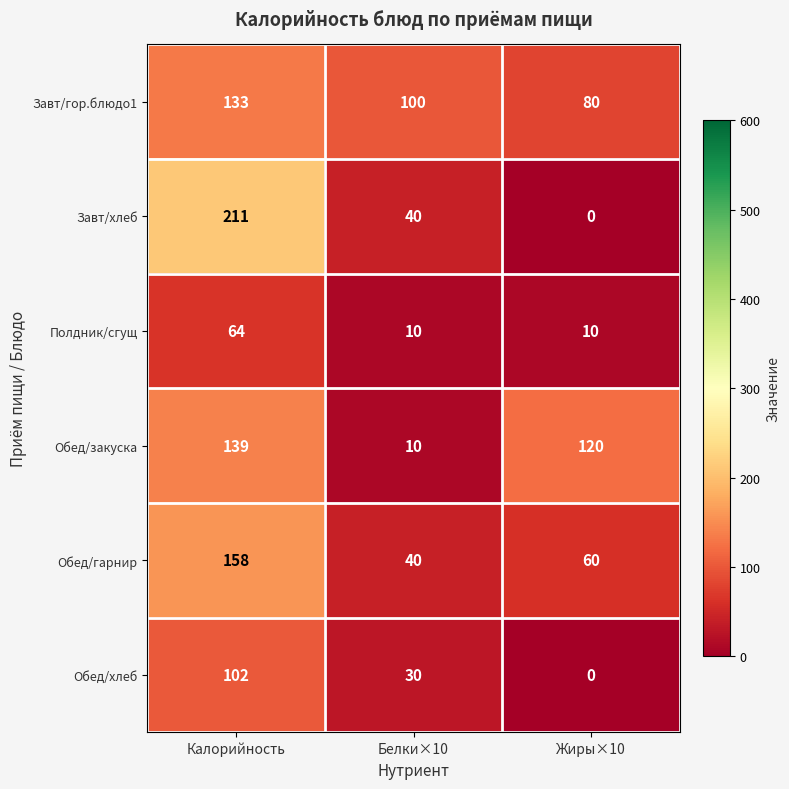

What is the difference between the highest and lowest values at Калорийность?

147